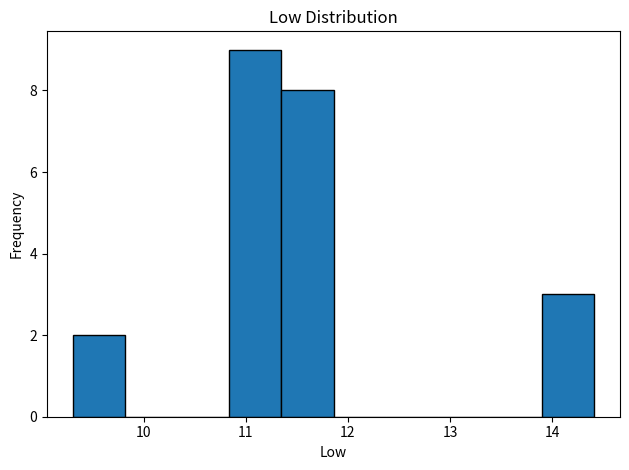

Reading left to right, list every bar in this chart as the range it spans on the x-axis followed by its height. Neither the bar edges nor the heights are printed on the chart, so give them approximately, as read against the axes.

9.31 to 9.82: 2
9.82 to 10.33: 0
10.33 to 10.84: 0
10.84 to 11.35: 9
11.35 to 11.86: 8
11.86 to 12.37: 0
12.37 to 12.88: 0
12.88 to 13.39: 0
13.39 to 13.90: 0
13.90 to 14.41: 3